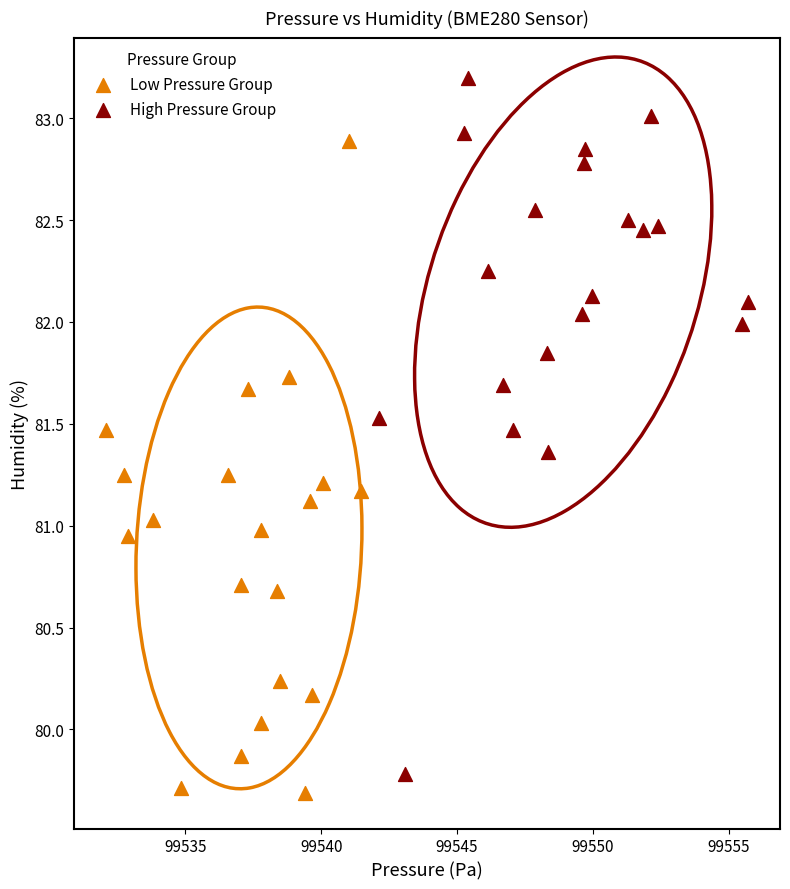

Which series reaches the maximum Y coordinate?

High Pressure Group